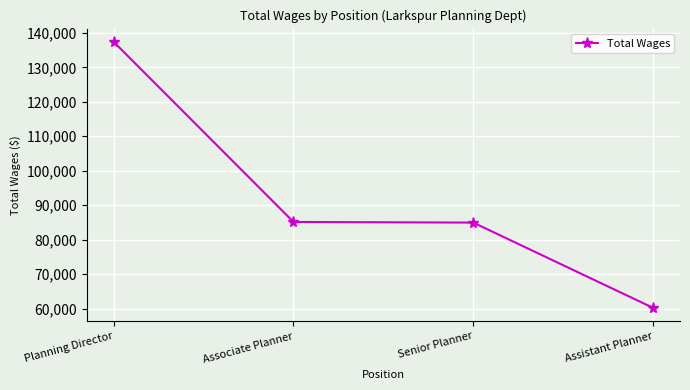

What is the difference between the values at Senior Planner and Planning Director?

52439